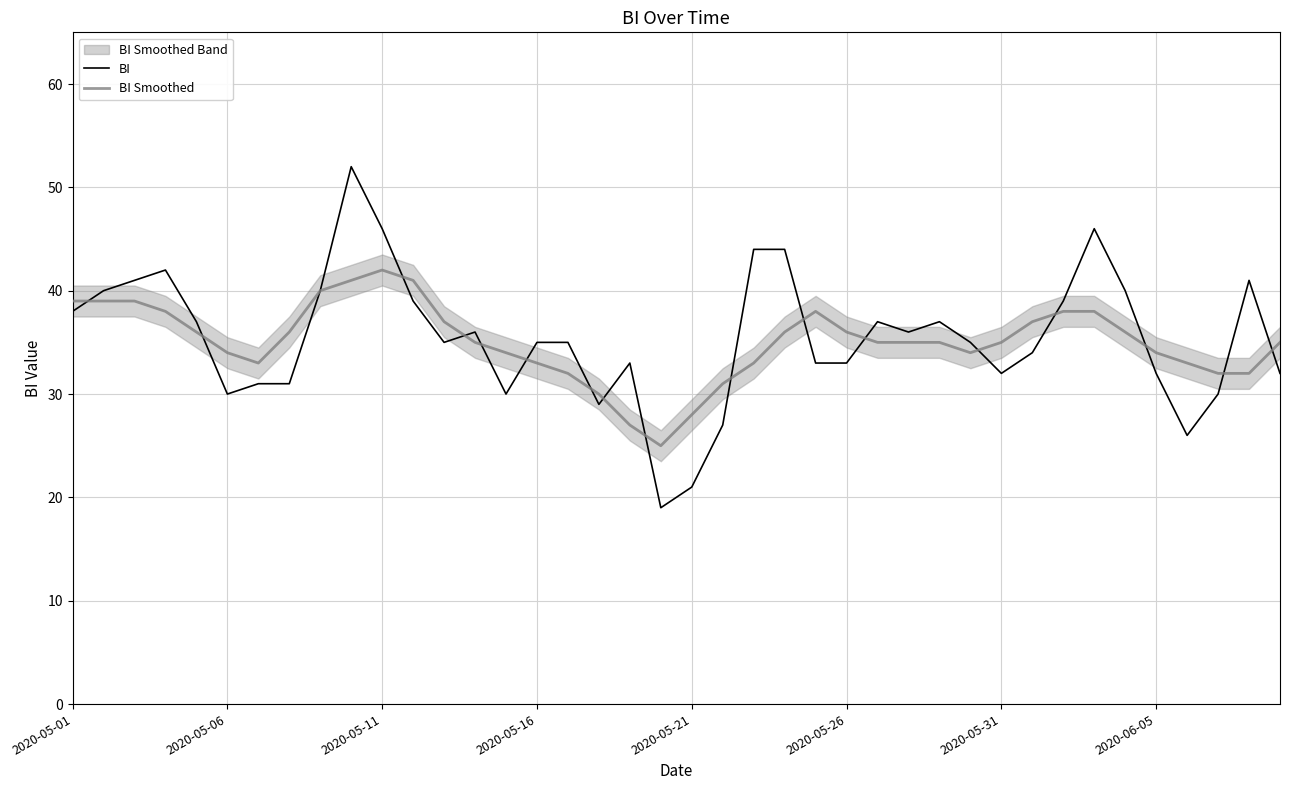

Does the chart have visible grid lines?

Yes